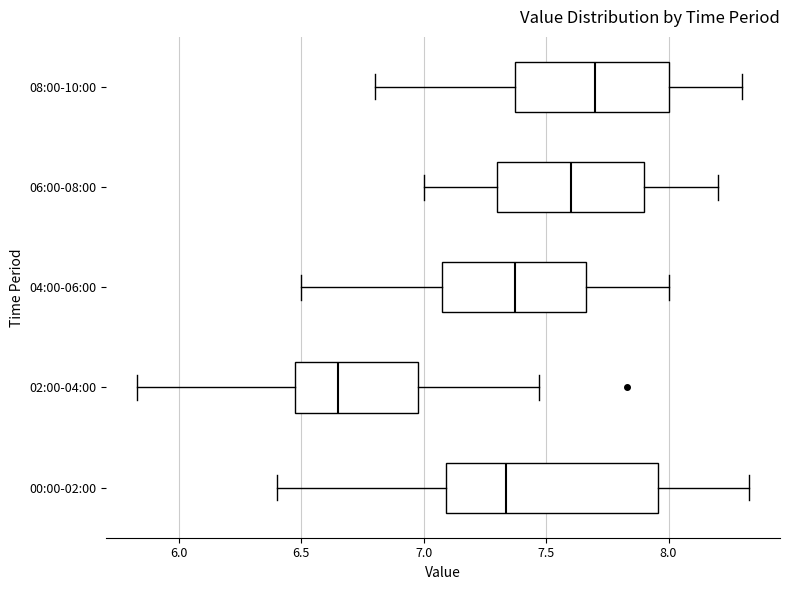

Where does the median line of the box for 06:00-08:00 sit on the x-axis? The values are not printed on the chart, so give them approximately, as read against the axis.

7.60